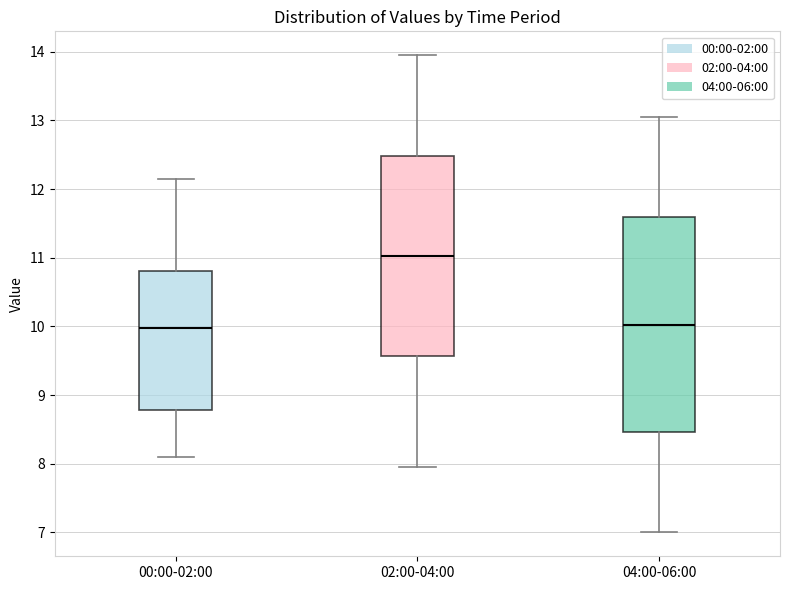

Reading left to right, read every box against the y-axis: the position of its median line, the range the box covers, and the ends of its whiskers. The values are not printed on the chart, so give them approximately, as read against the axis.

00:00-02:00: median 10.0, box 8.8 to 10.8, whiskers 8.1 to 12.2
02:00-04:00: median 11.0, box 9.6 to 12.5, whiskers 8.0 to 14.0
04:00-06:00: median 10.0, box 8.5 to 11.6, whiskers 7.0 to 13.1